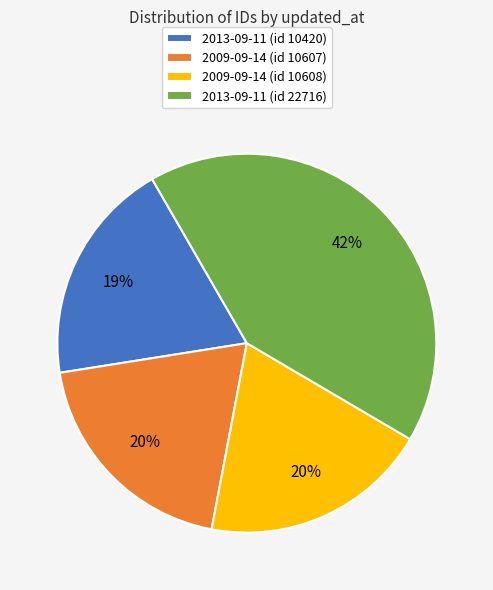

Is there any slice that represents more than half of the pie?

No